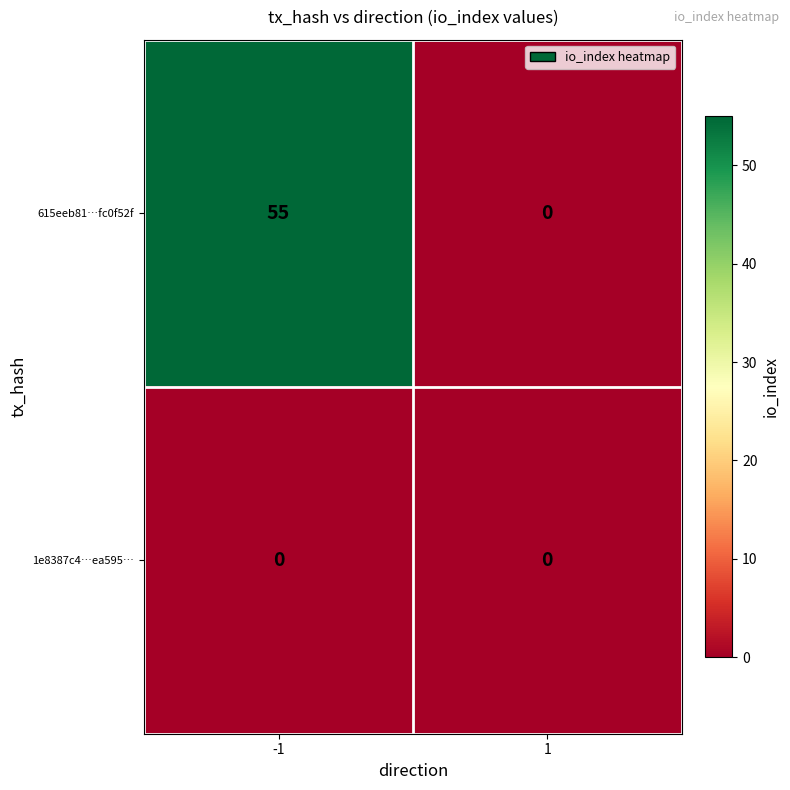

True or false: 615eeb81…fc0f52f has a value of 0 at 1.

True